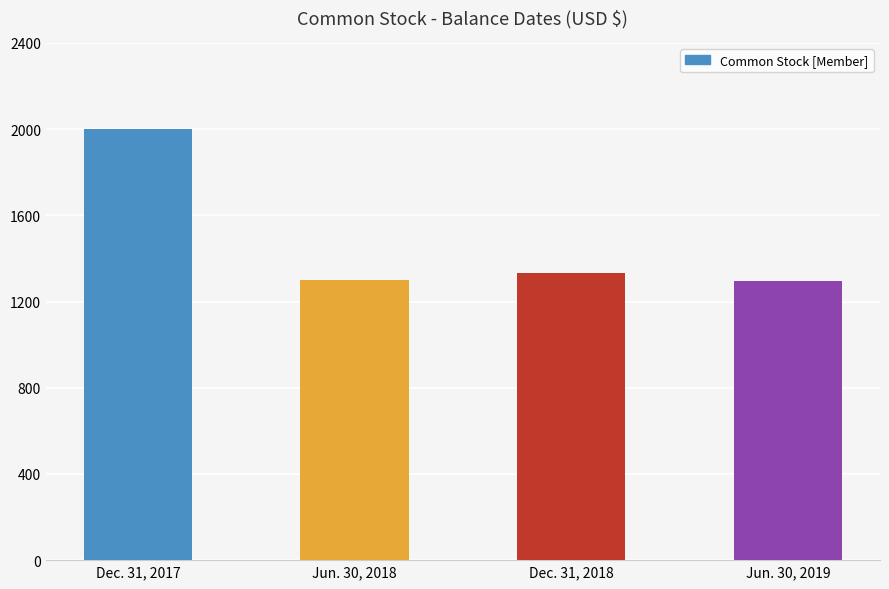

Rank the categories by value from lowest to highest.

Jun. 30, 2019, Jun. 30, 2018, Dec. 31, 2018, Dec. 31, 2017